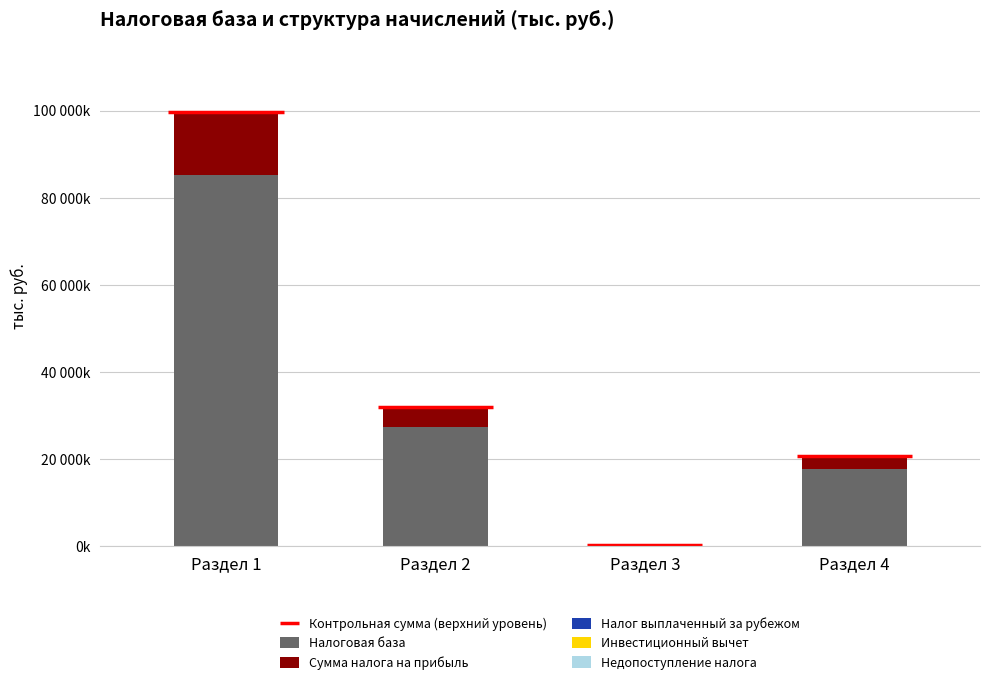

At which label does Сумма налога на прибыль first exceed 4281644?

Раздел 1